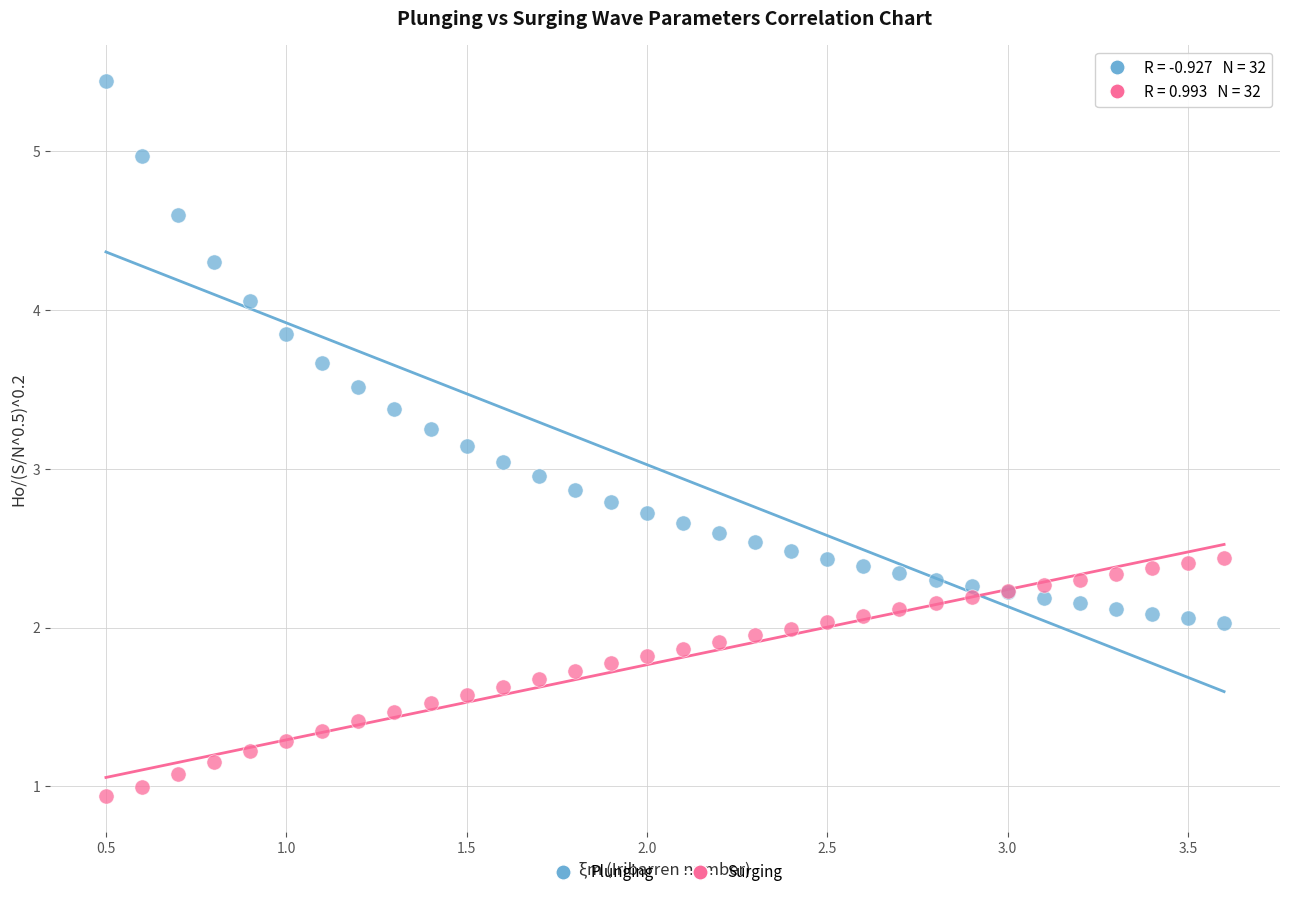

Which series reaches the maximum Y coordinate?

Plunging